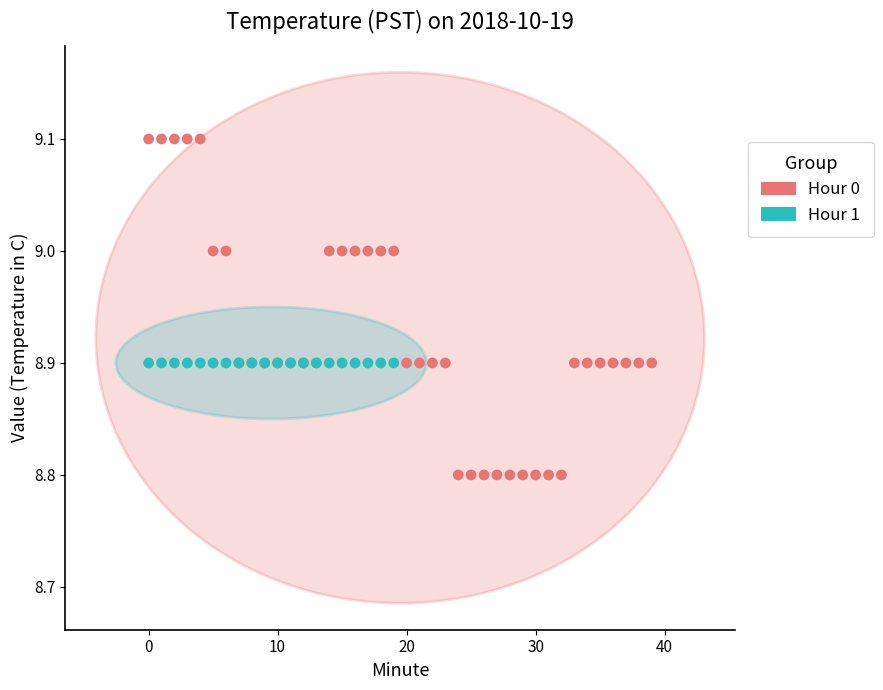

Which series reaches the maximum Y coordinate?

Hour 0